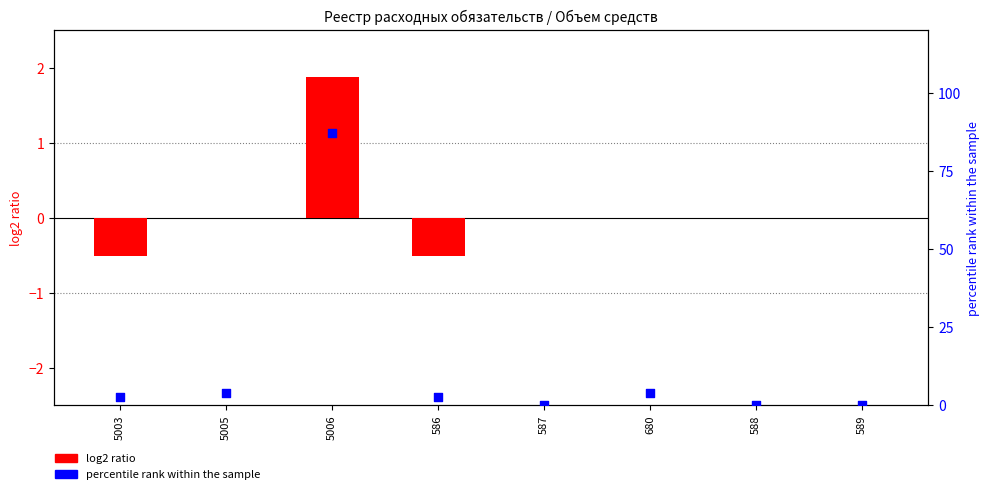

Which series reaches the minimum Y coordinate?

log2 ratio